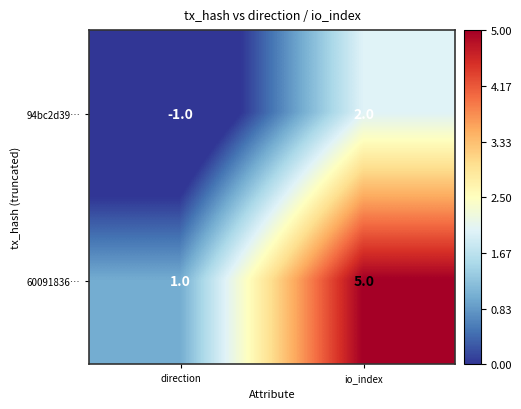

True or false: 60091836… has a value of 7 at io_index.

False